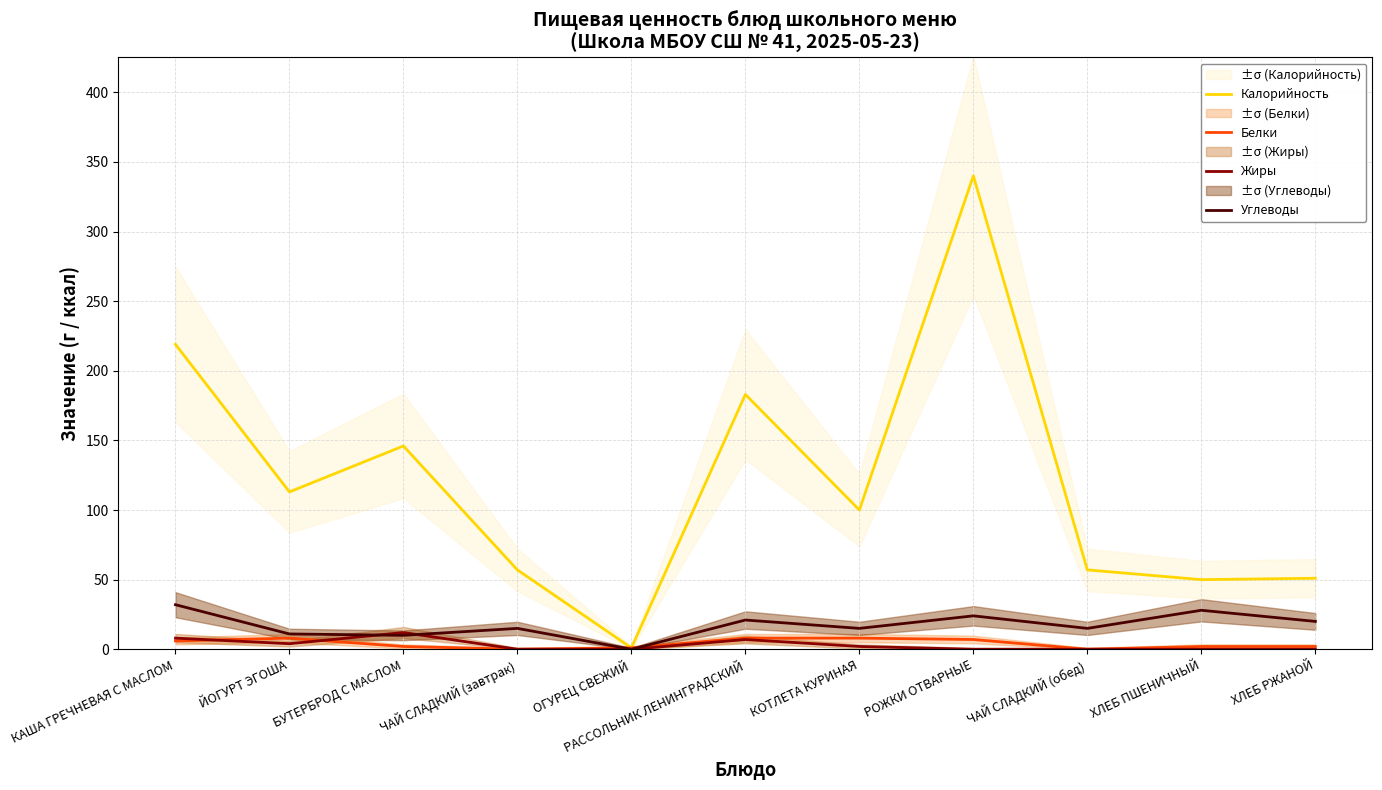

Which series has the largest range (max minus min)?

Калорийность